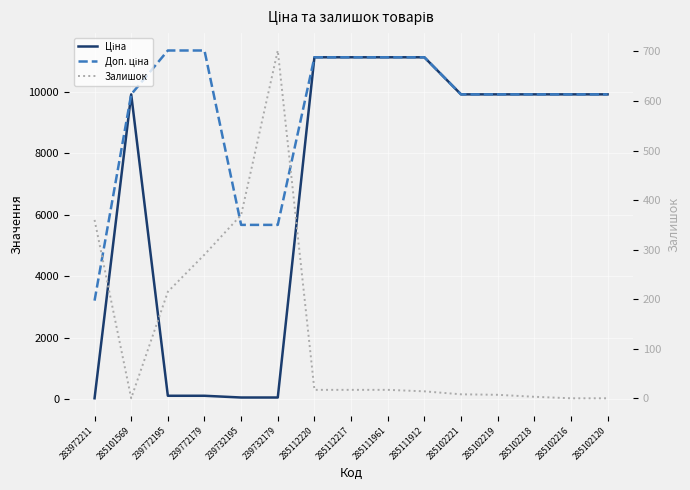

Which has a higher value, 285111912 or 285102221?

285111912